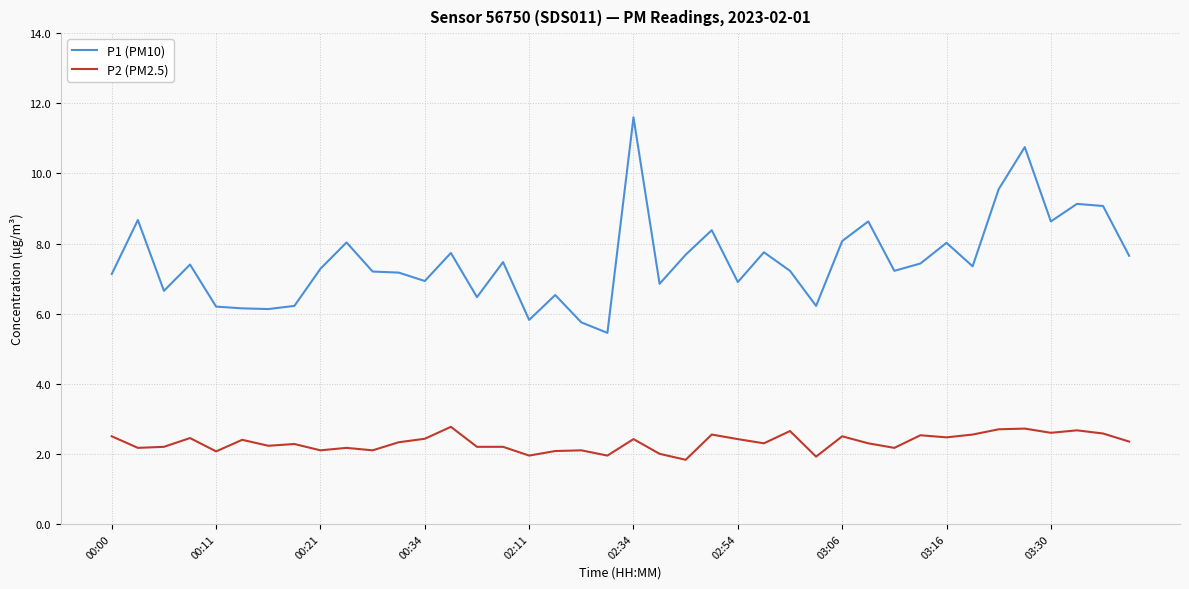

What is the maximum value for P2 (PM2.5)?

2.8